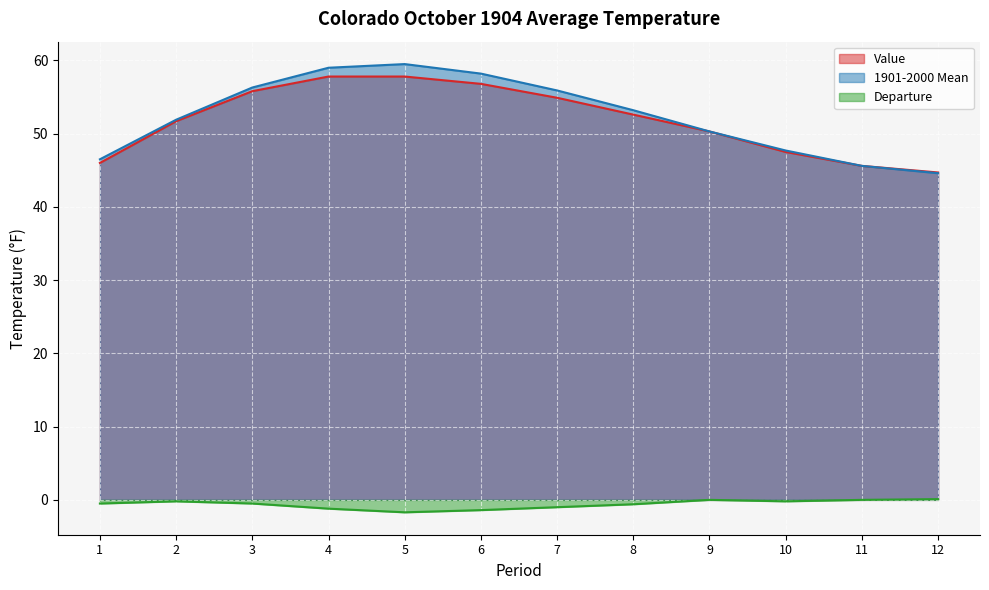

Which category has the highest value across all series?

5